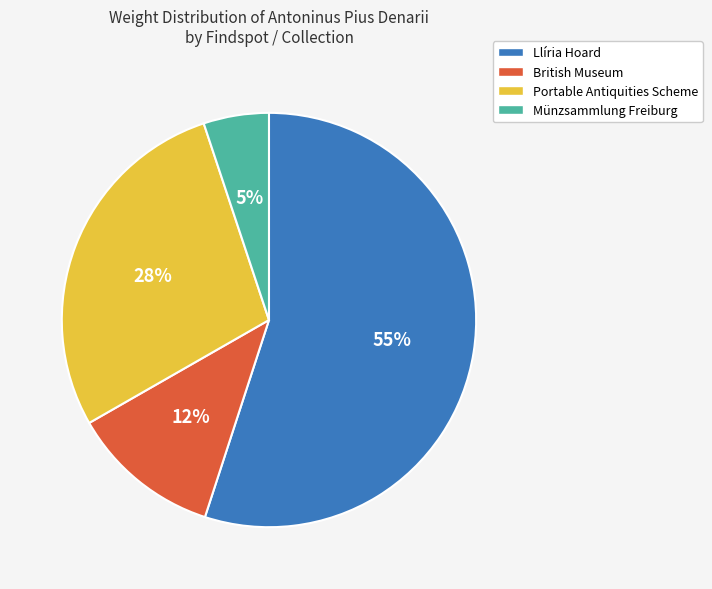

How many segments does this pie chart have?

4